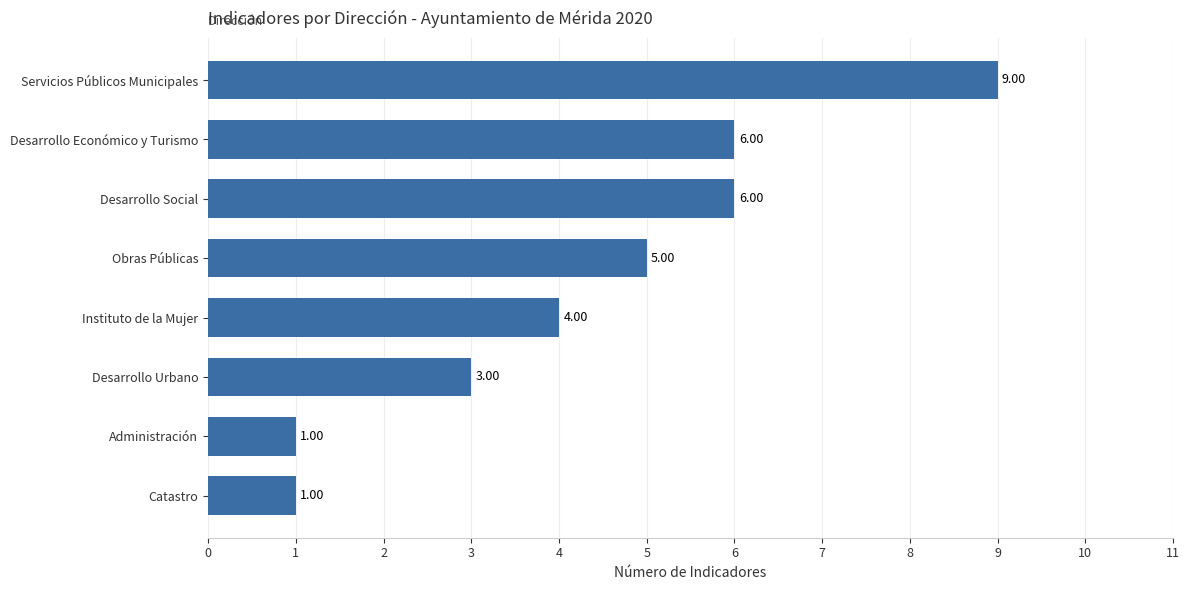

What is the ratio of the value at Instituto de la Mujer to the value at Servicios Públicos Municipales?

0.4